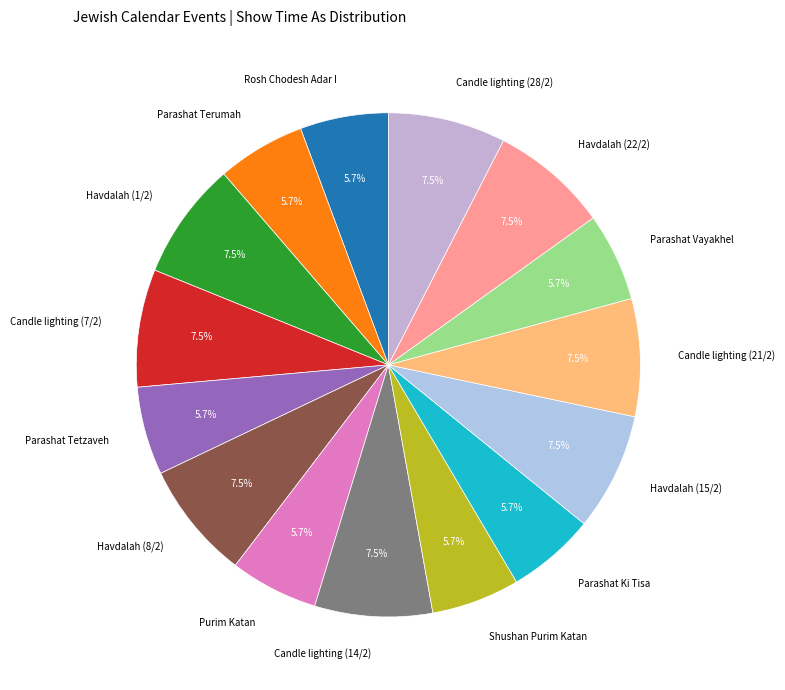

To the nearest percent, what is the combined percentage of Candle lighting (28/2) and Parashat Tetzaveh?

13%